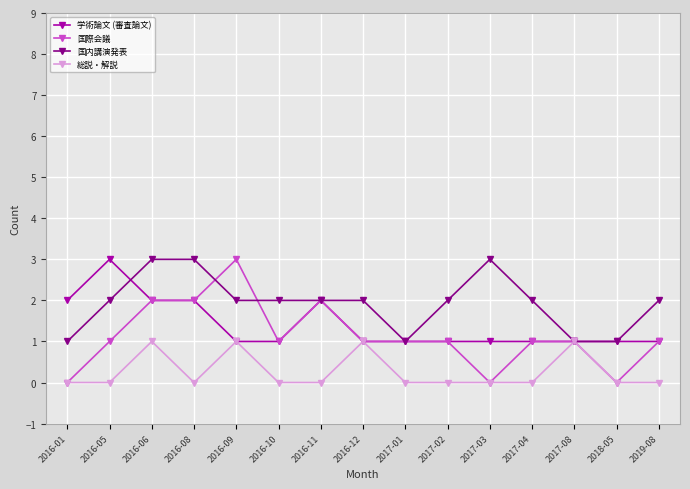

What is the highest value of the 国内講演発表 series?

3